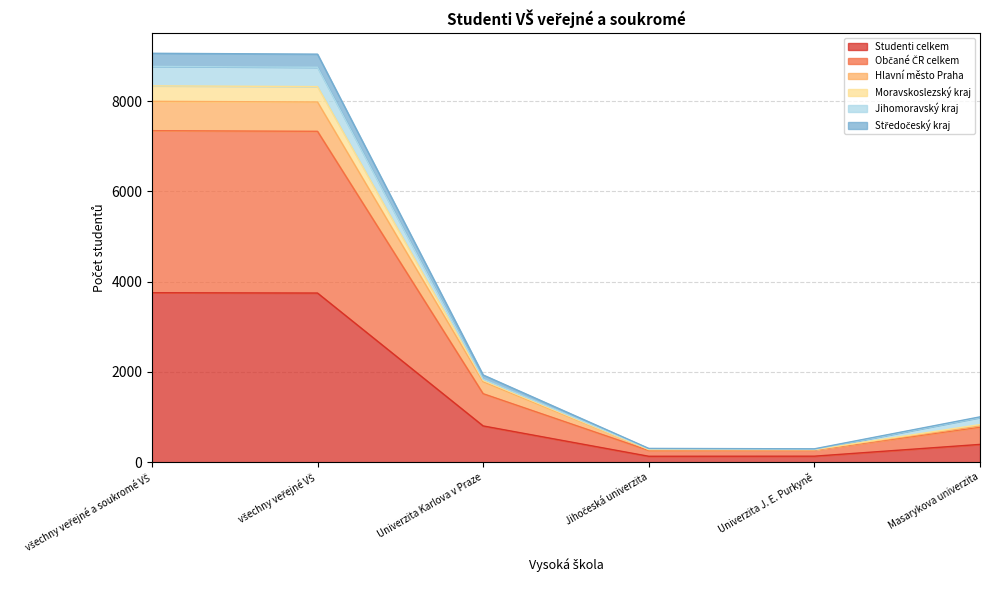

True or false: Občané ČR celkem and Hlavní město Praha cross at least once.

False